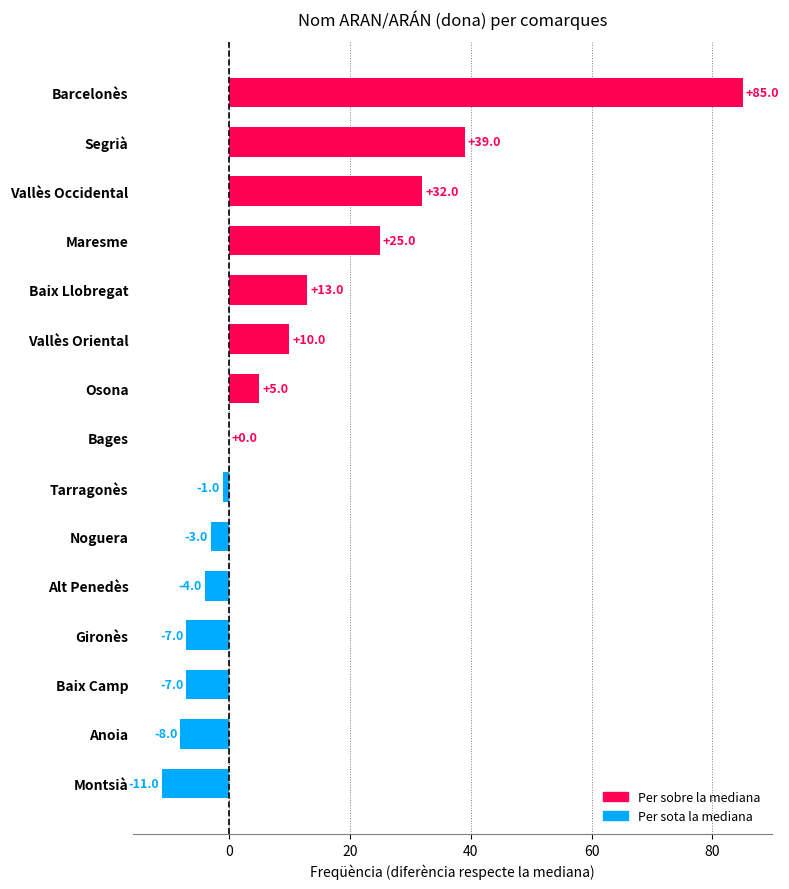

What is the change in value from Tarragonès to Segrià?

+40